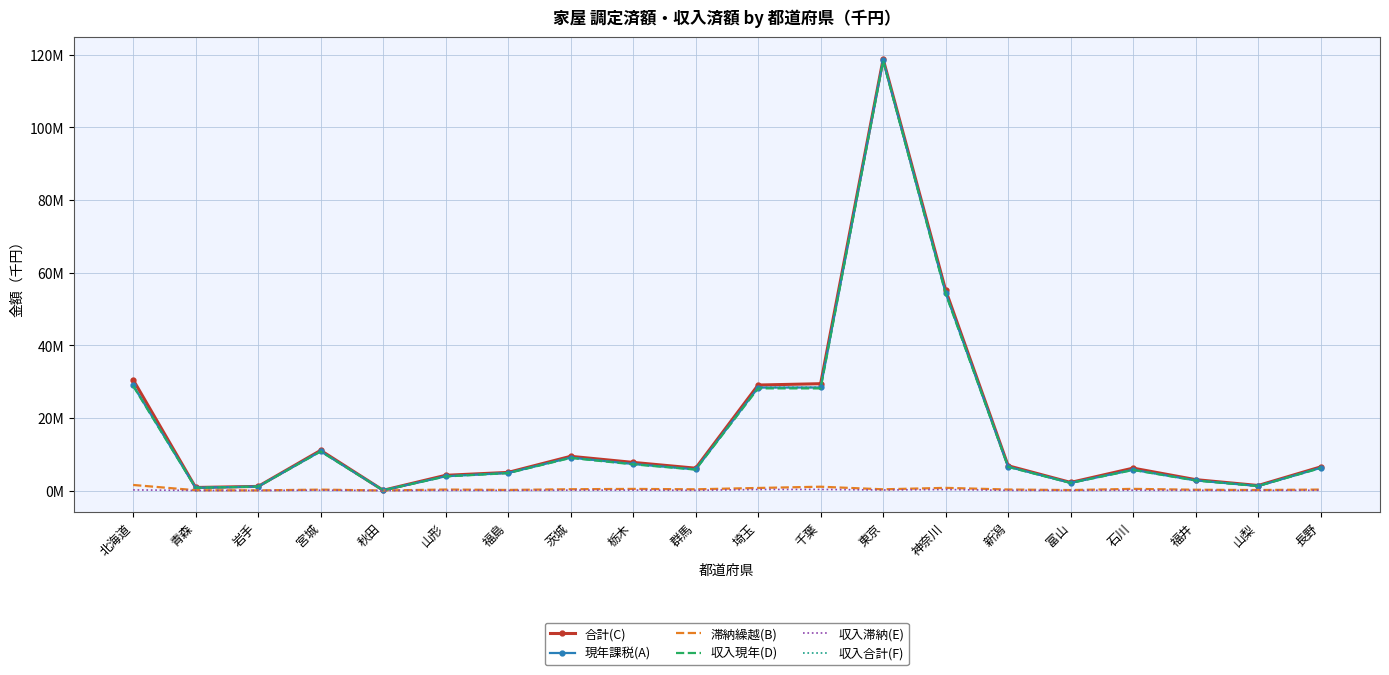

Which category has the lowest value across all series?

秋田